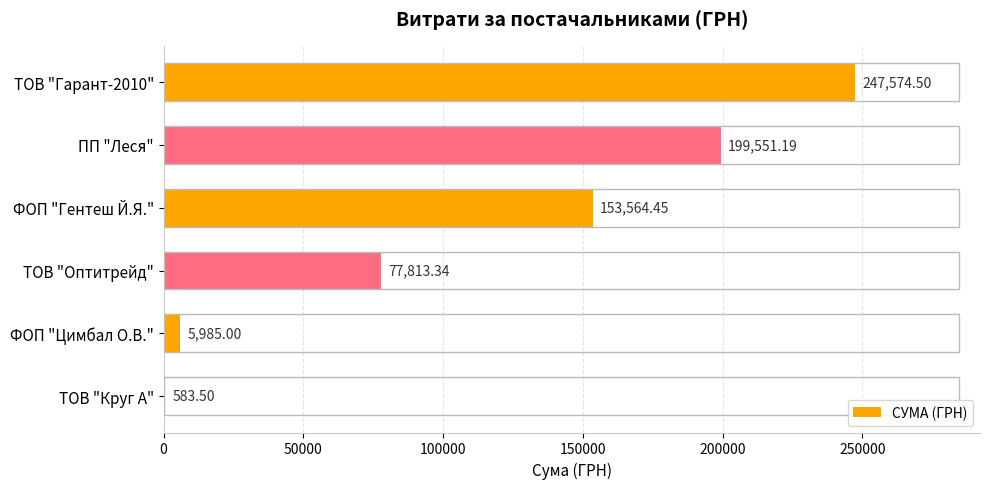

What is the change in value from ПП "Леся" to ФОП "Гентеш Й.Я."?

-45986.7